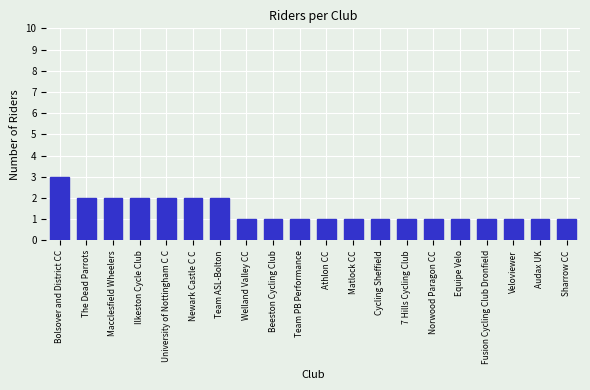

How many bars are there in total?

20